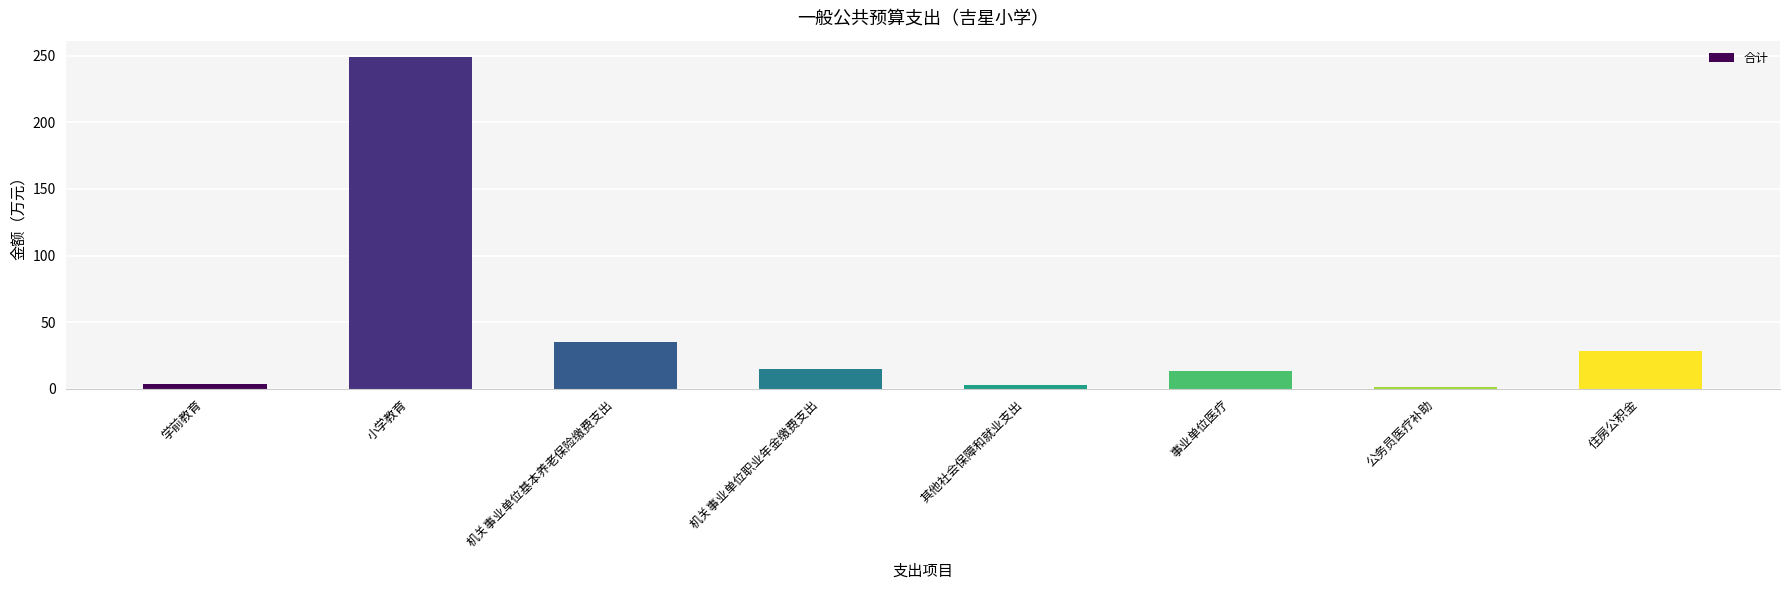

How many data points are less than 14?

4